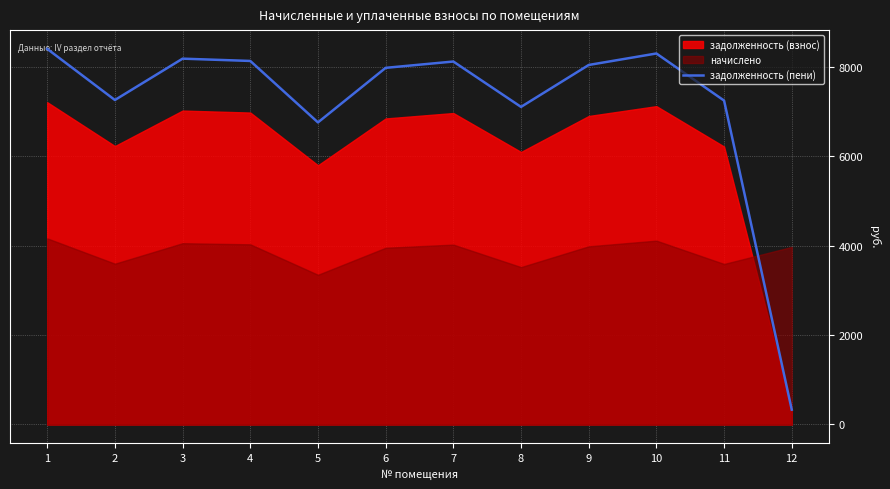

Reading left to right, what are all the values shown in this chart?

1=8393.8	2=7251.5	3=8175.6	4=8124.3	5=6751.0	6=7970.3	7=8111.4	8=7097.5	9=8034.4	10=8291.1	11=7238.7	12=330.7